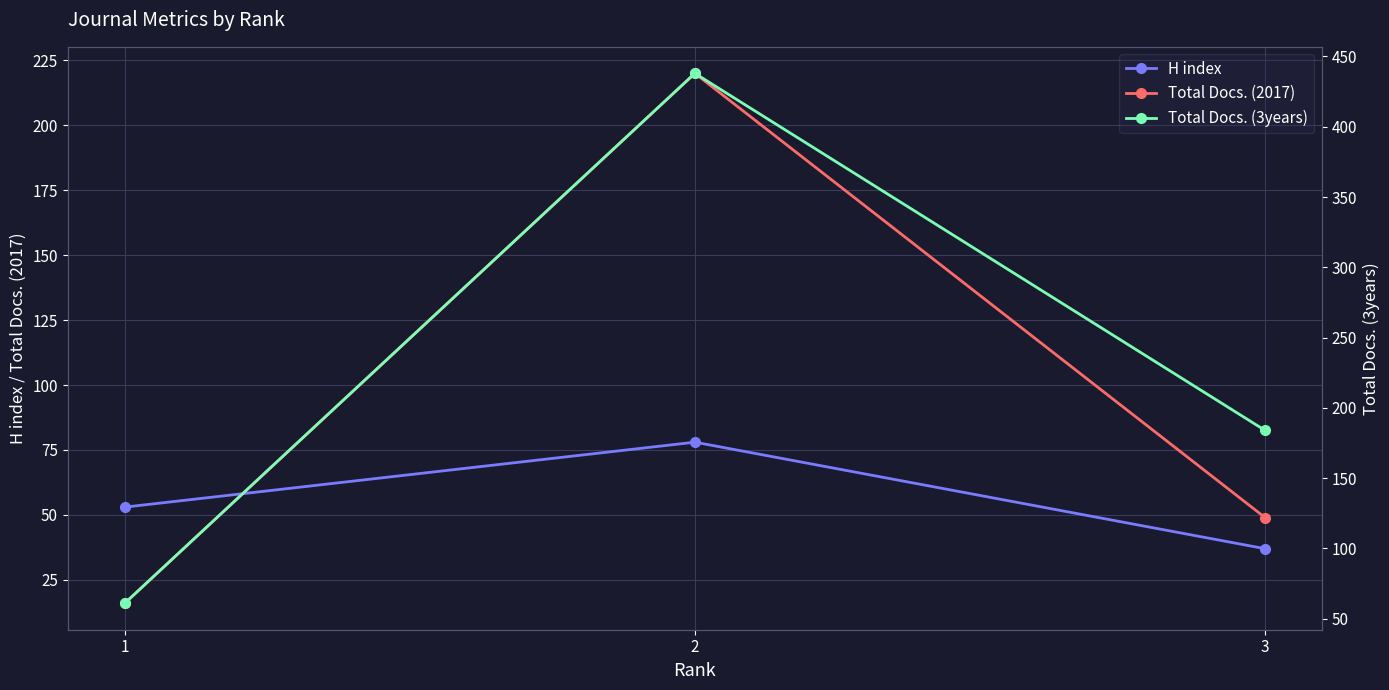

Reading right to left, extract all data points from this chart.

H index: 37	78	53
Total Docs. (2017): 49	220	16
Total Docs. (3years): 184	438	61